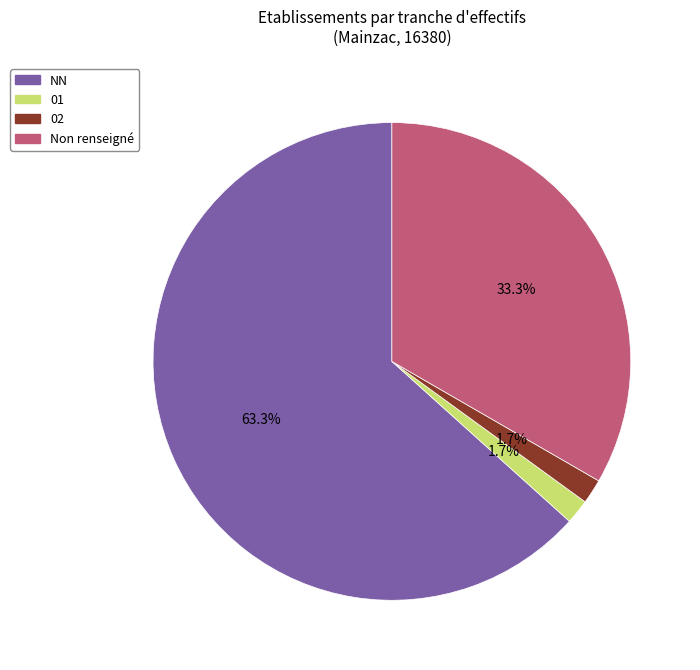

To the nearest percent, what portion does NN represent?

63%